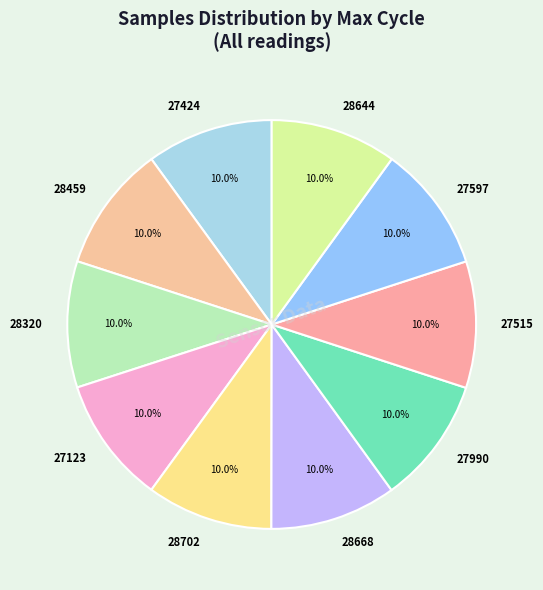

Combined, what portion of the pie is 28702 and 27990?

20.0%